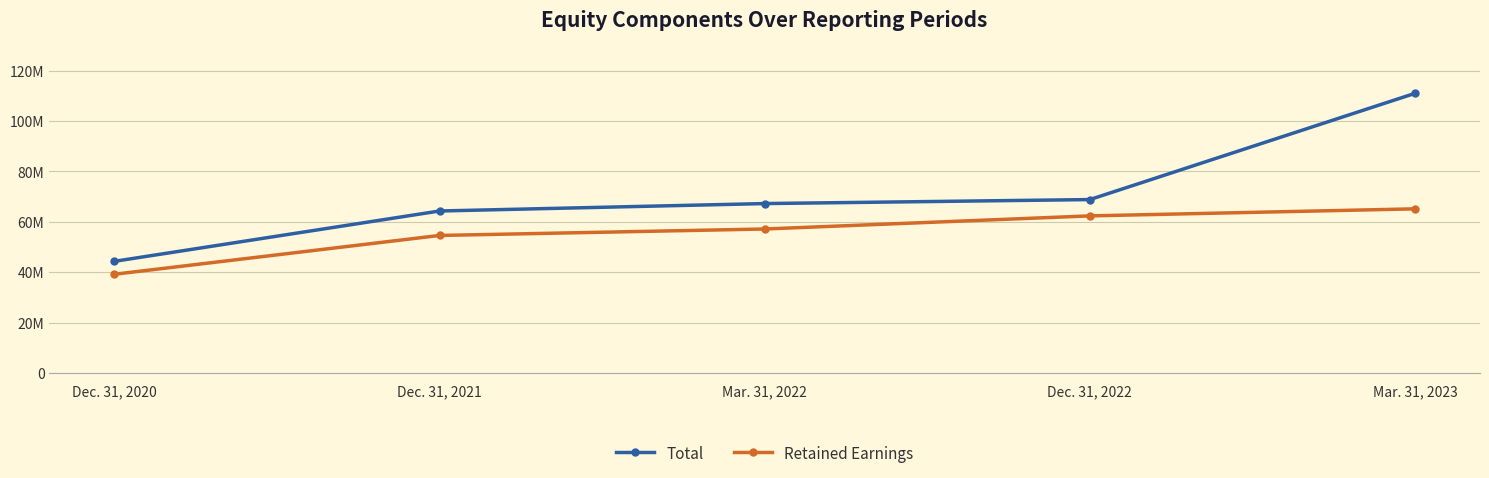

Which series has the widest spread of values?

Total